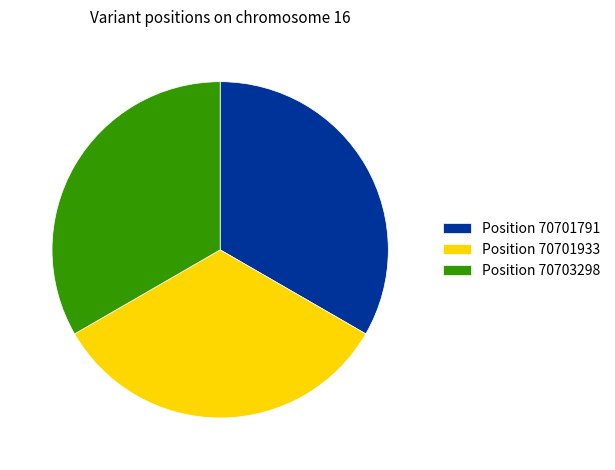

Does Position 70701933 represent more than half of the total?

No